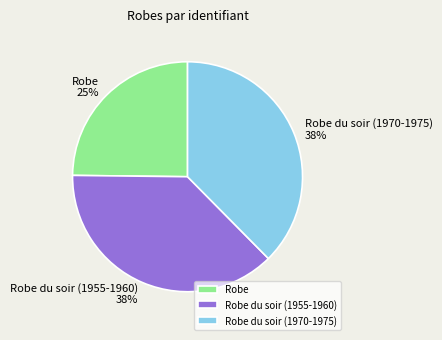

What percentage is the Robe du soir (1955-1960) slice, to the nearest percent?

38%